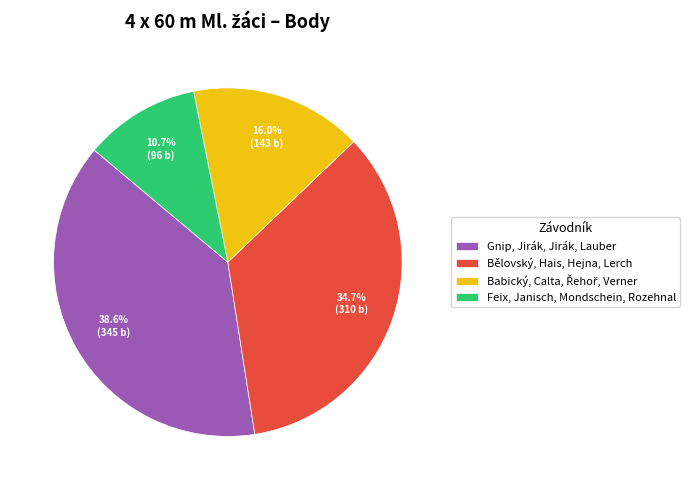

Which category has the biggest portion of the pie?

Gnip, Jirák, Jirák, Lauber